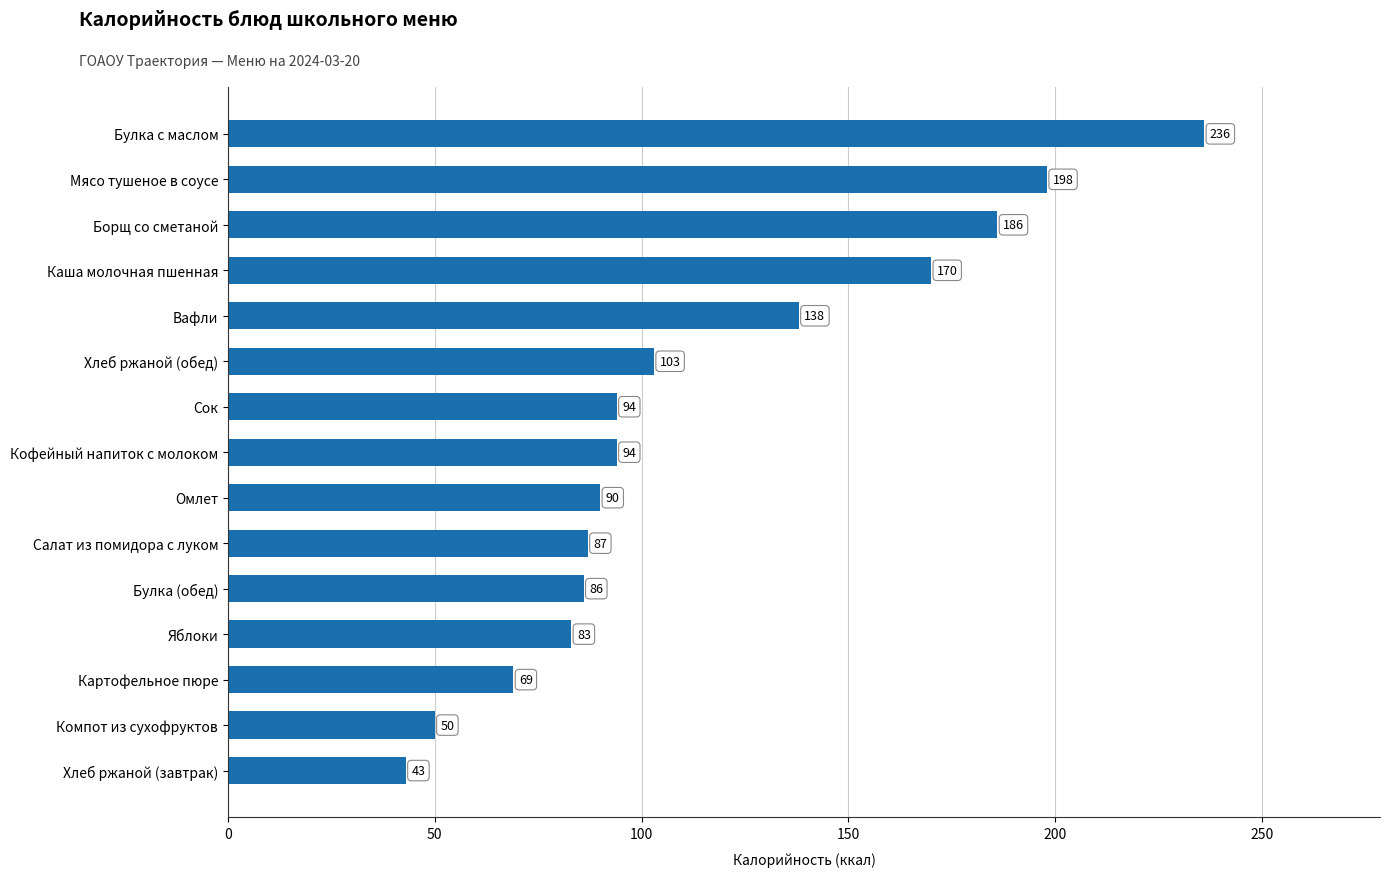

Which has a higher value, Хлеб ржаной (обед) or Булка (обед)?

Хлеб ржаной (обед)